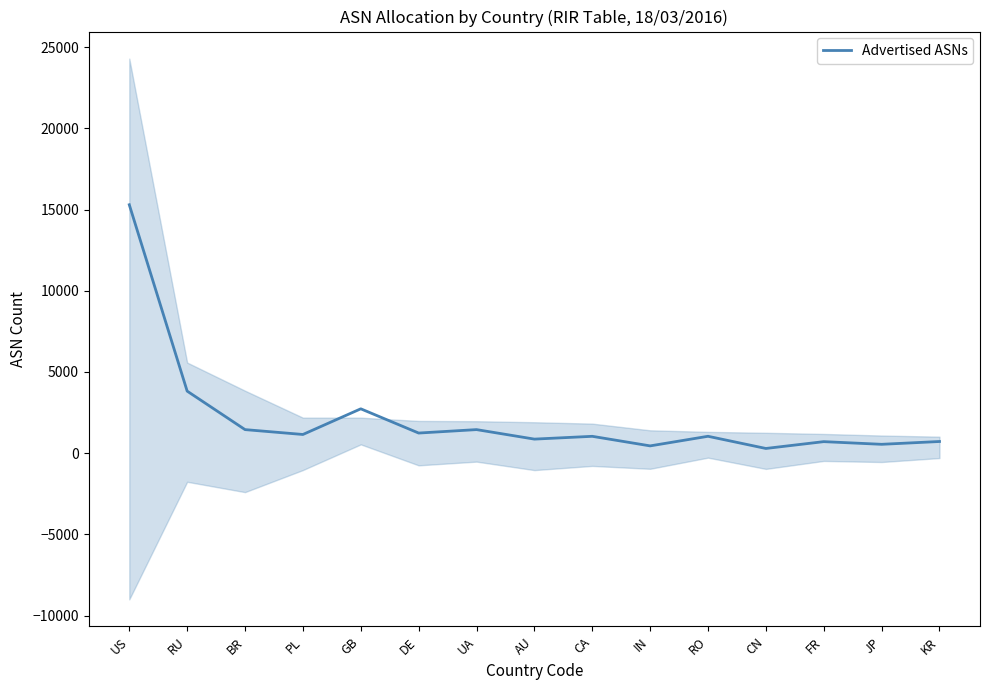

How many lines are shown in the chart?

1